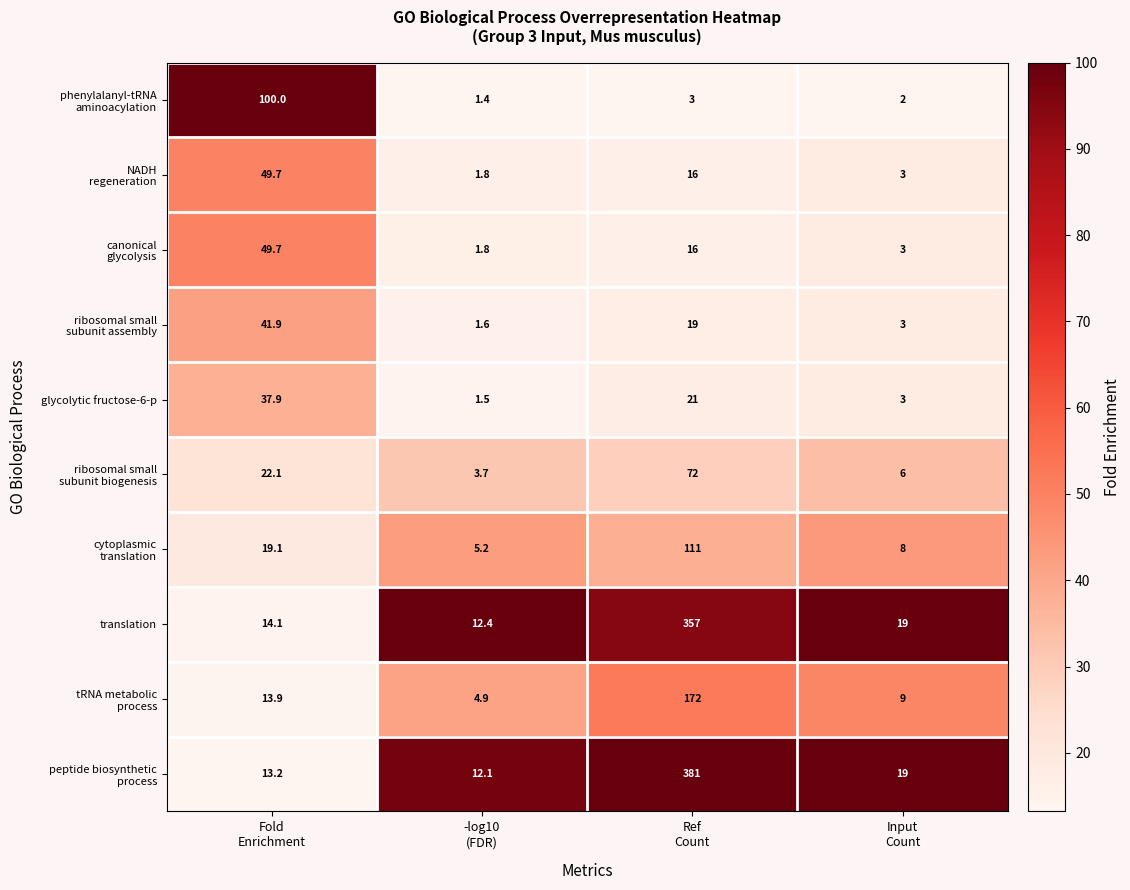

Which category has the lowest value across all series?

-log10
(FDR)